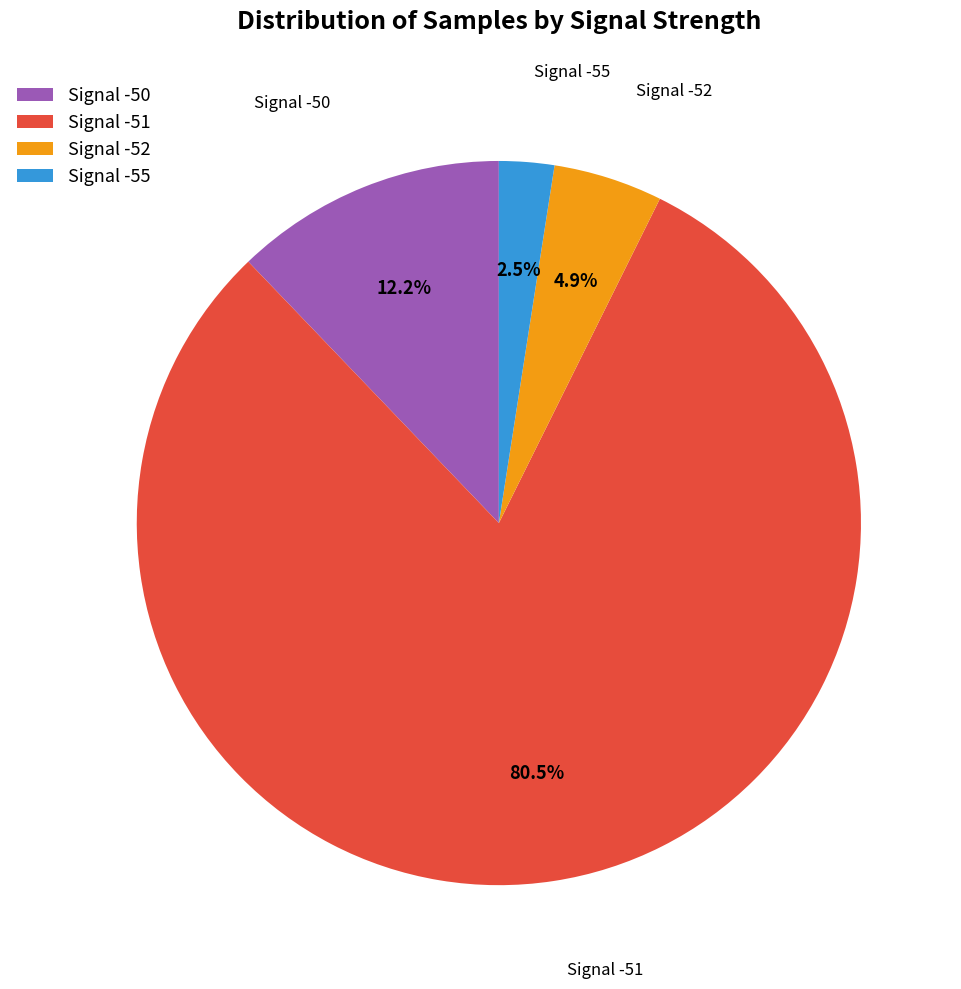

Does Signal -50 represent more than half of the total?

No